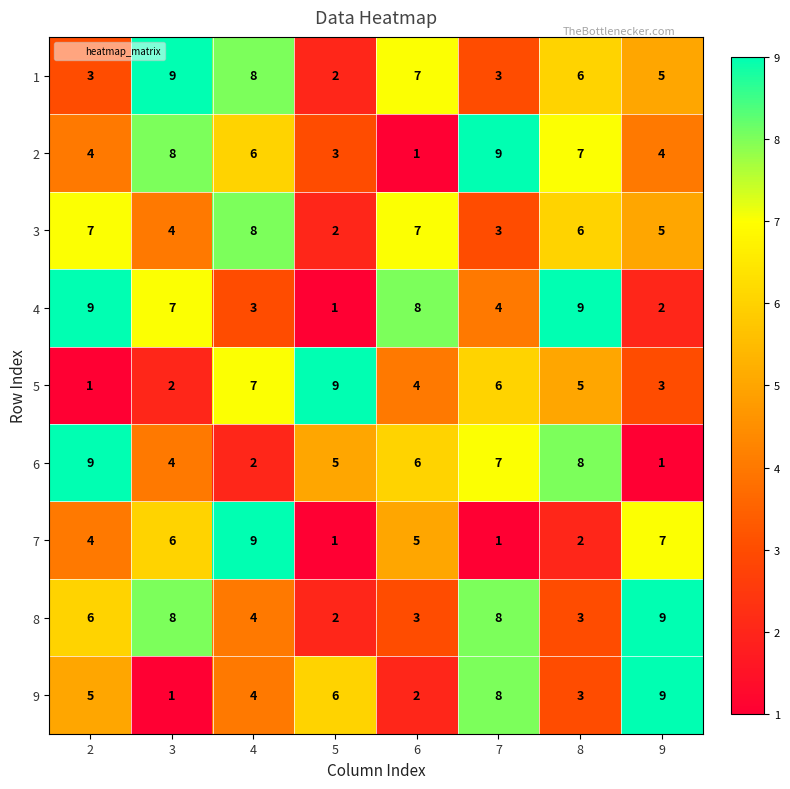

What is the spread (max minus min) of values at 5?

8